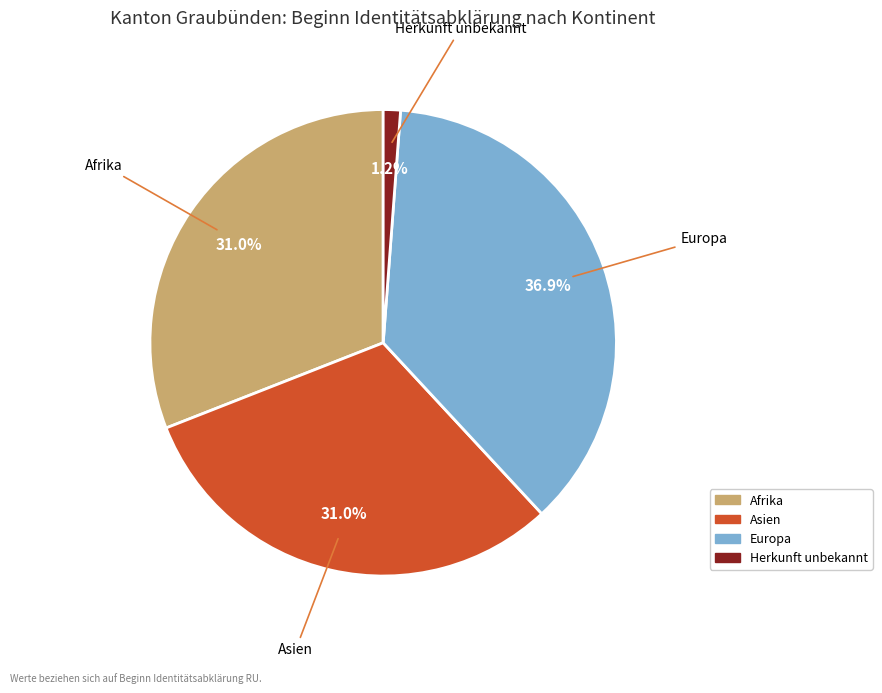

True or false: Afrika accounts for 24% of the total.

False